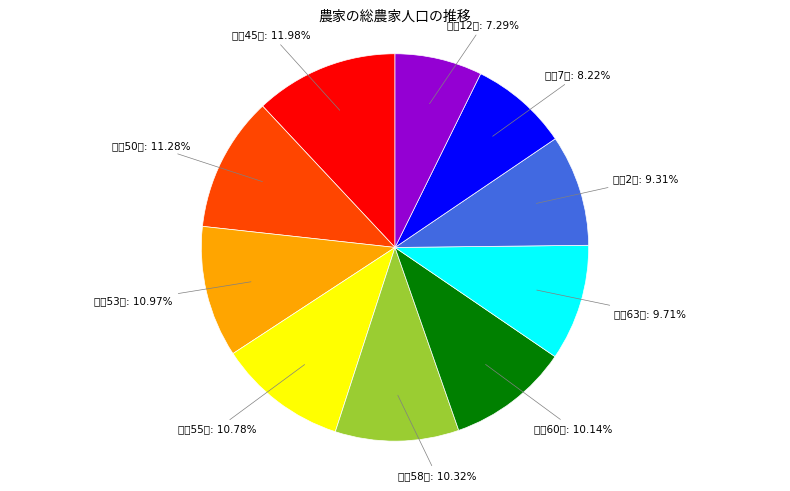

Approximately how many times larger is the value at 平成12年 compared to 昭和58年?

0.7